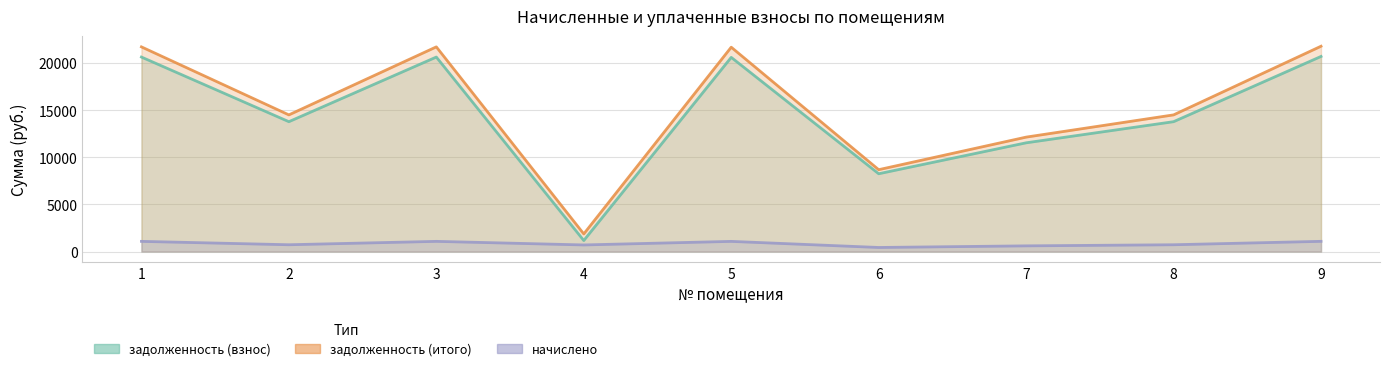

What are all the series names shown in the legend?

задолженность (взнос), задолженность (итого), начислено